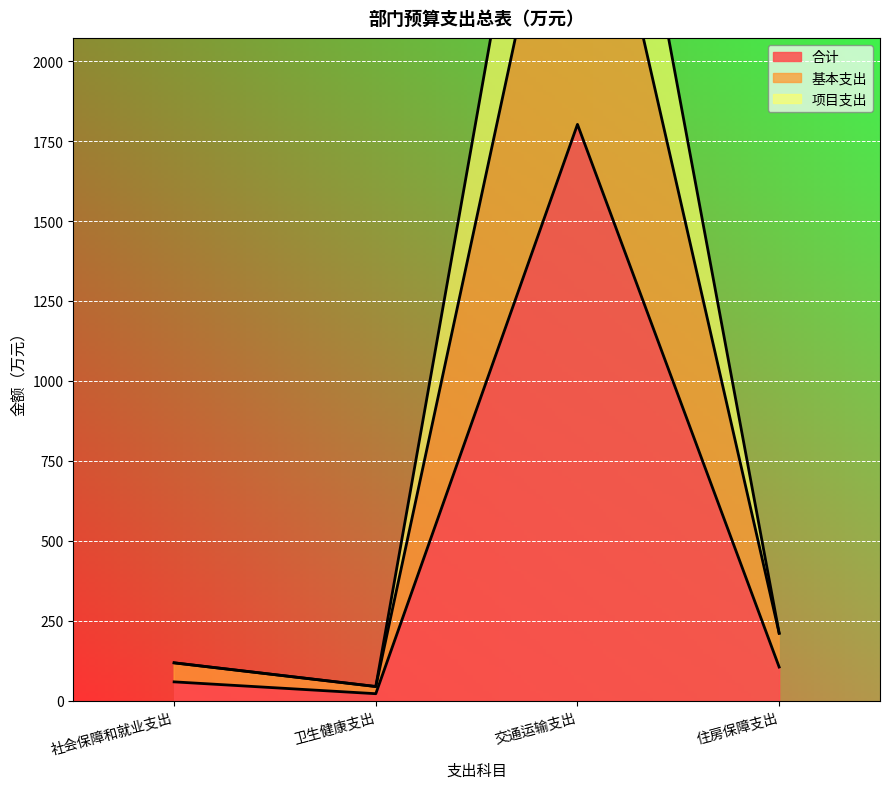

What is the label of the 1st point from the right?

住房保障支出